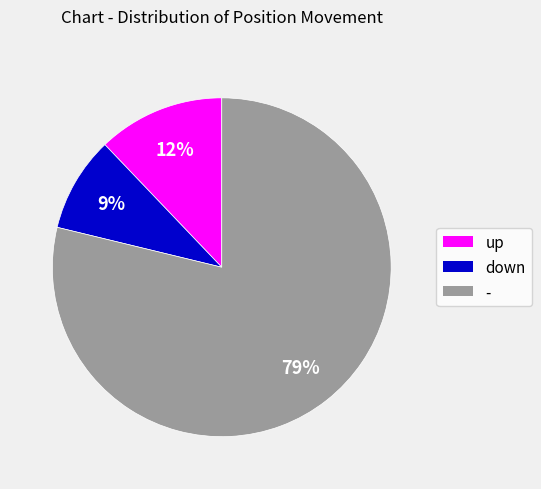

Is it true that down is 1% of the pie?

False